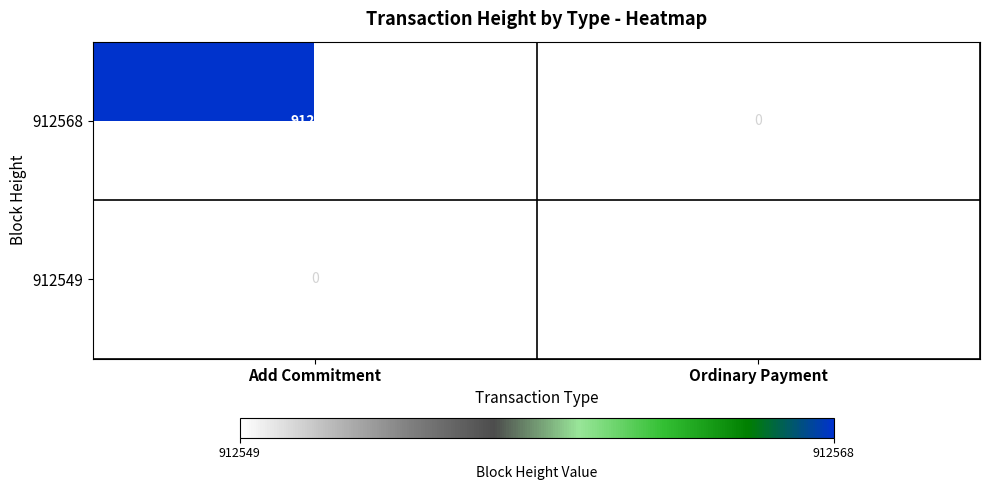

What is the difference between the highest and lowest values at Ordinary Payment?

912549